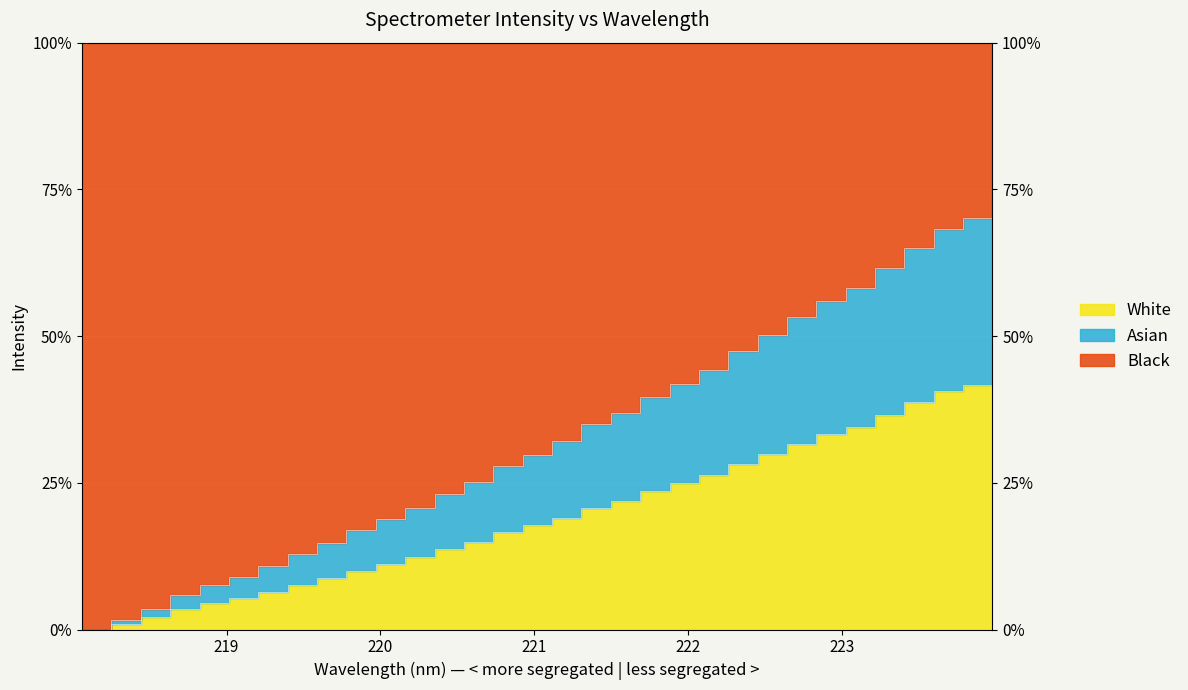

What is the maximum value shown in the chart?

44.0